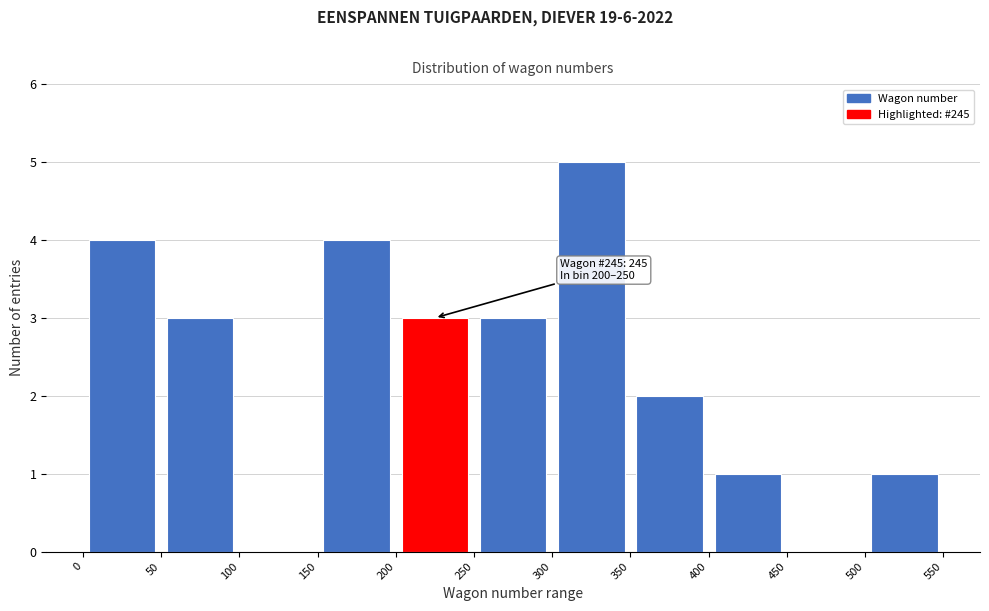

Over which range of the x-axis is the bar tallest?

300 to 350